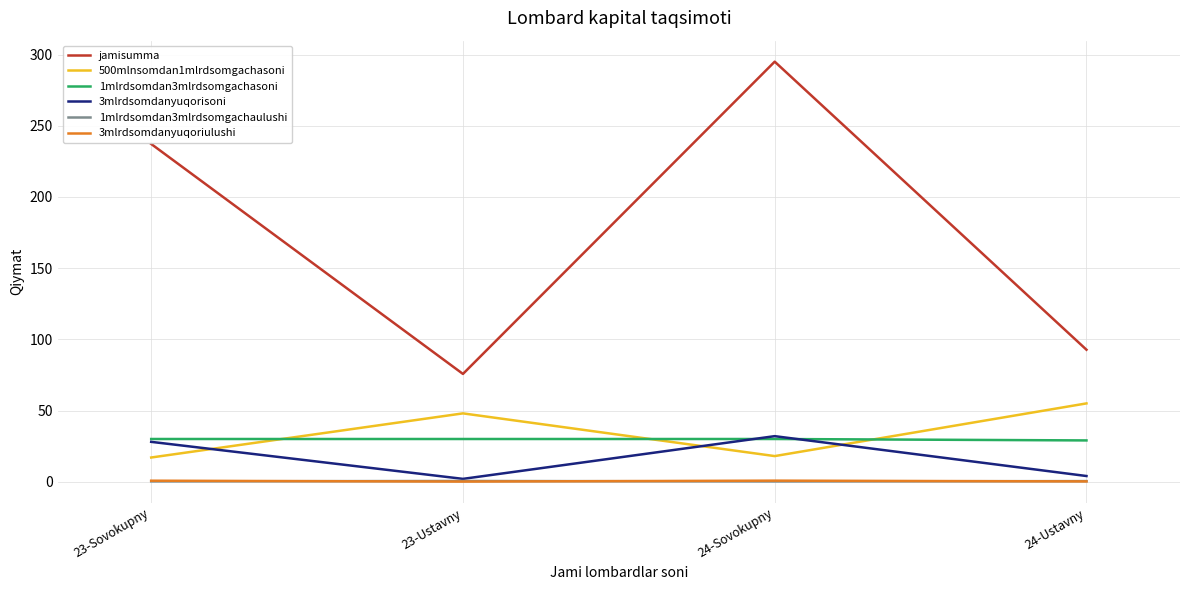

At which category is the sum across all series the highest?

24-Sovokupny